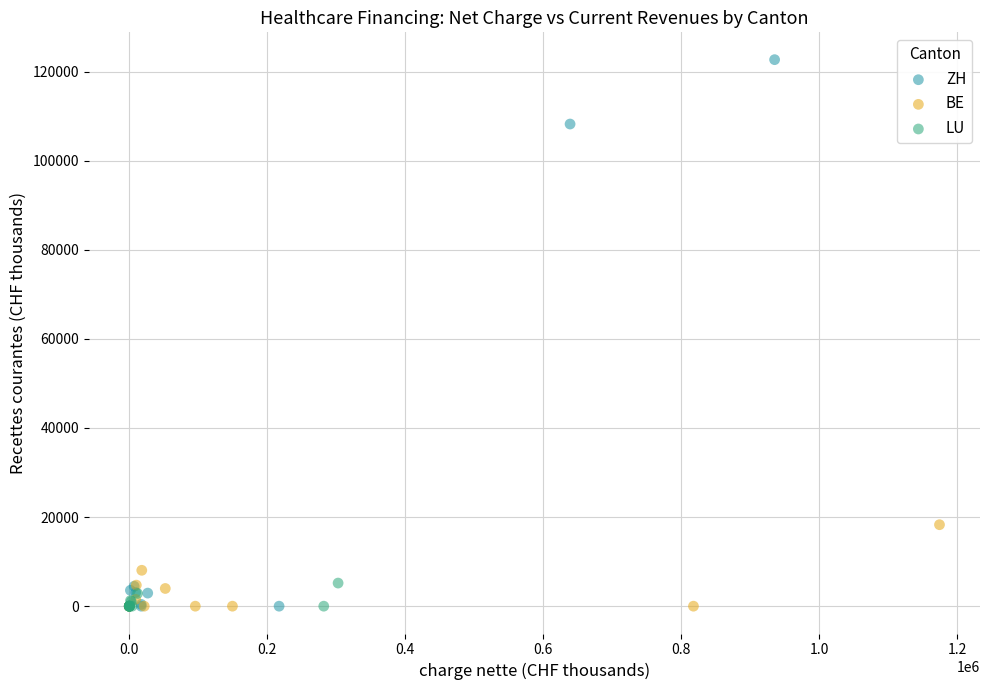

Which series reaches the maximum Y coordinate?

ZH